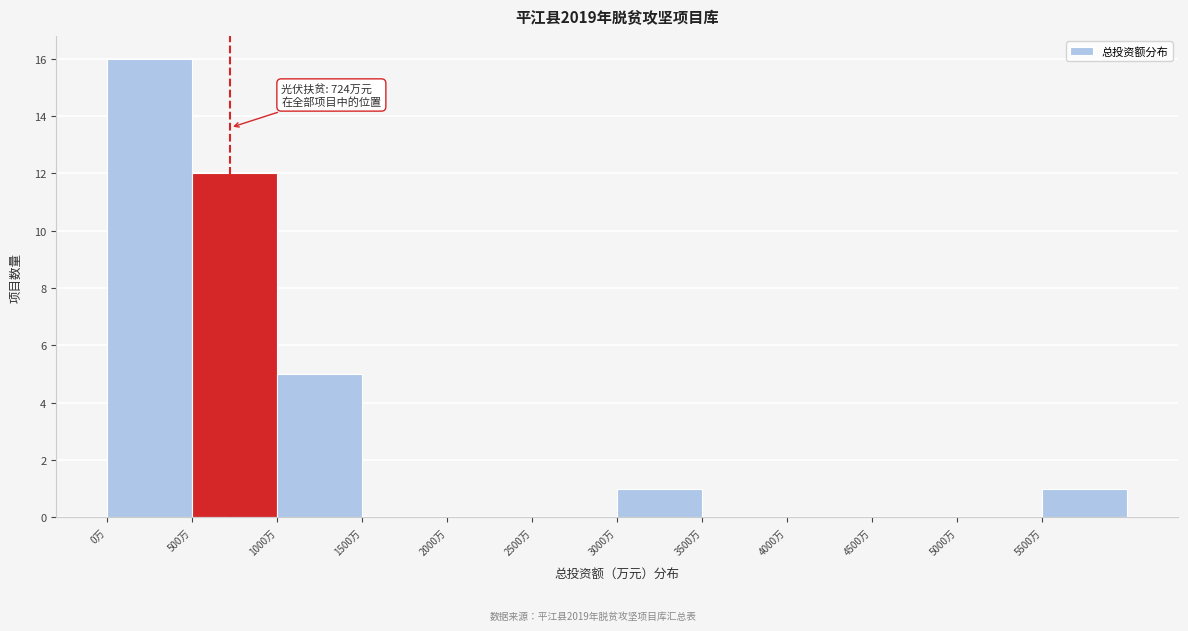

Which range on the x-axis has the tallest bar?

0 to 500